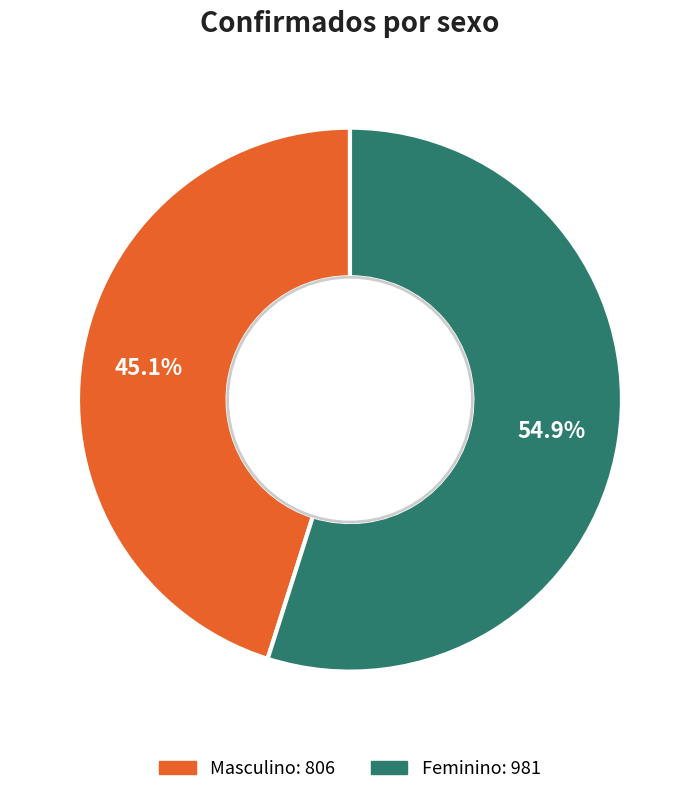

What percentage is NOT represented by Feminino?

45.1%